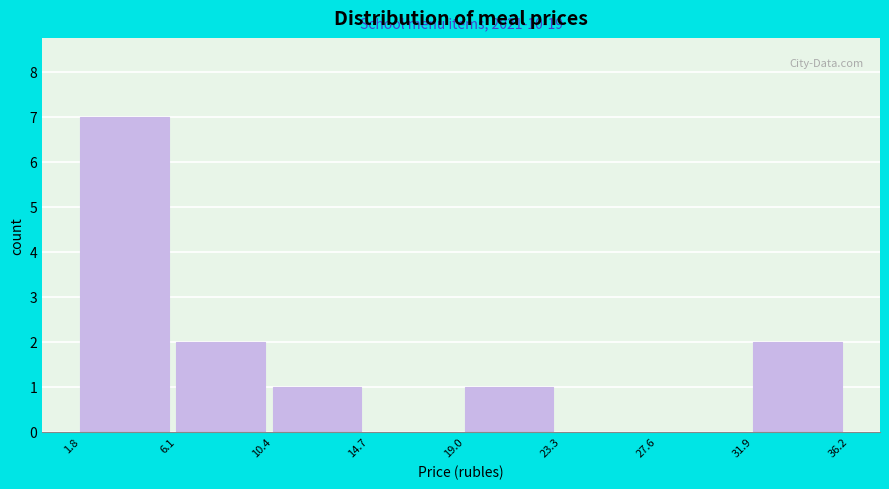

Over which range of the x-axis is the bar tallest?

1.8 to 6.1